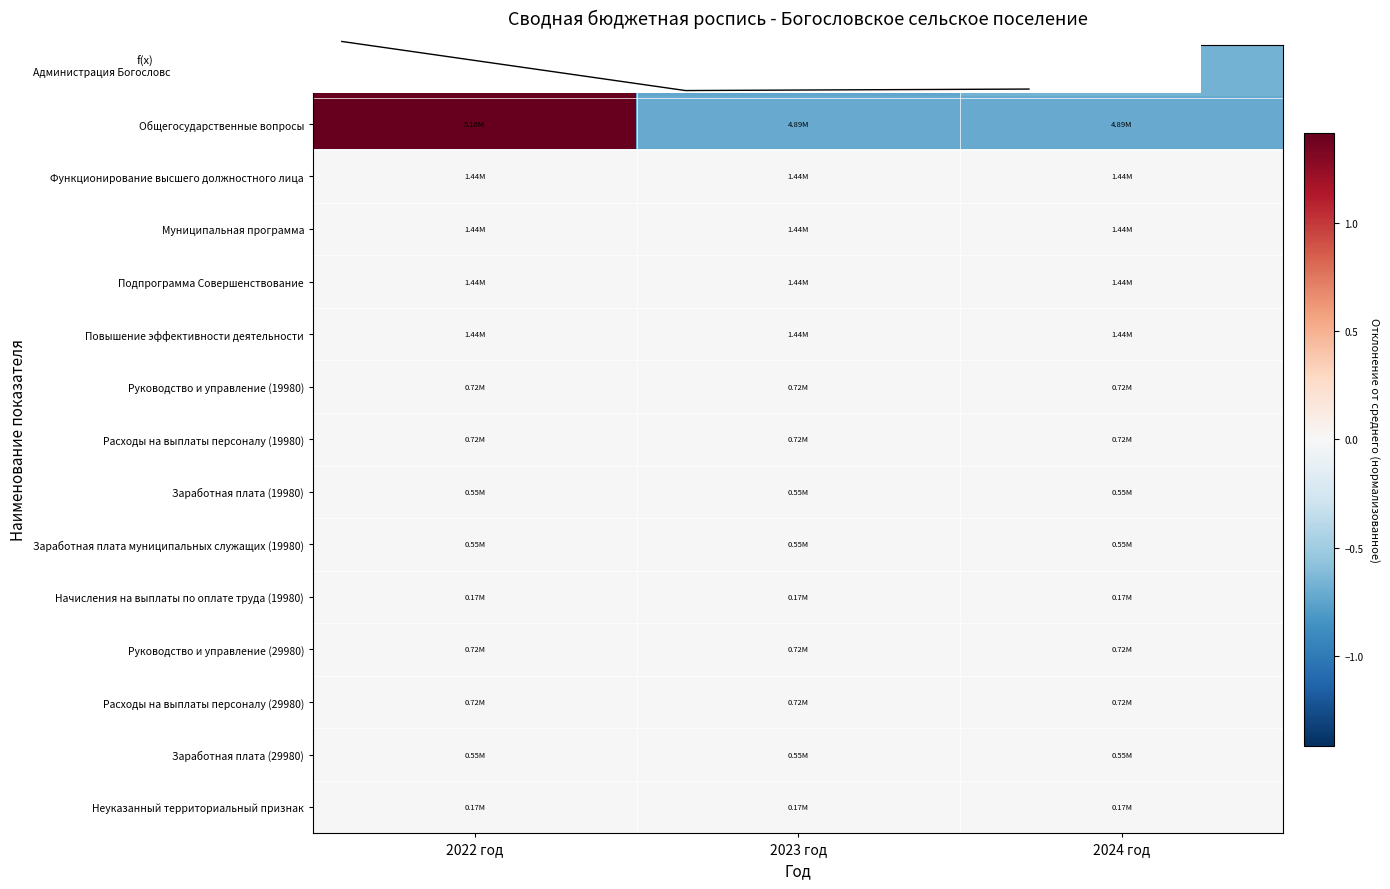

List the labels in order of Муниципальная программа value, largest first.

2022 год, 2023 год, 2024 год